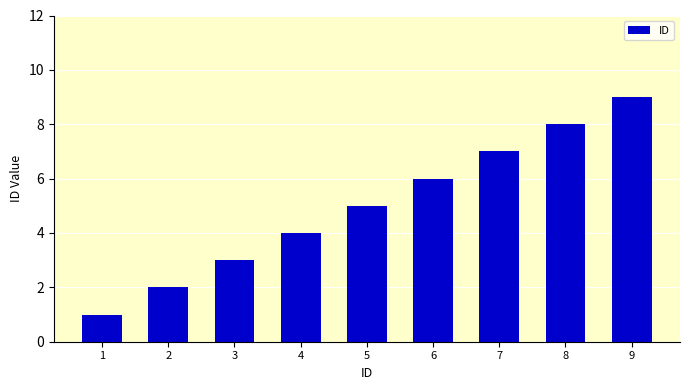

Reading left to right, transcribe all the data shown in this chart.

1=1	2=2	3=3	4=4	5=5	6=6	7=7	8=8	9=9